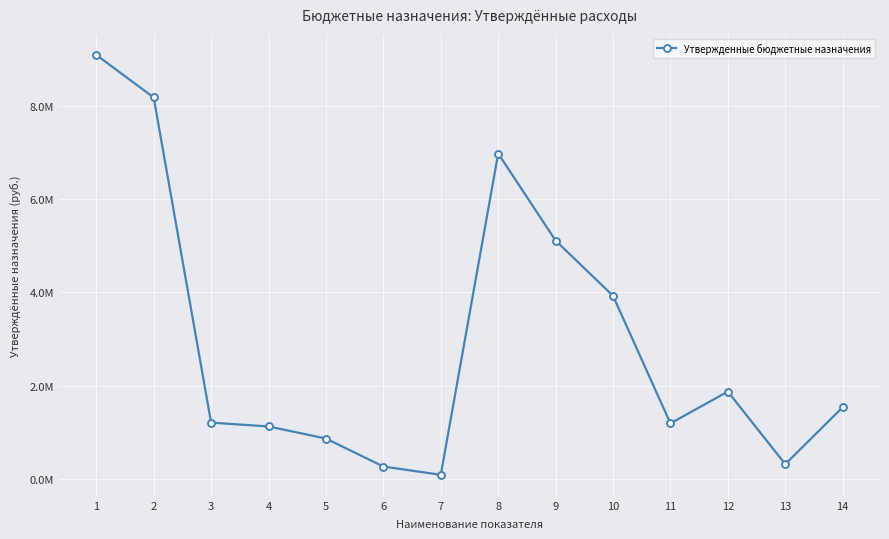

True or false: the data shows 1533250.8 at 14.

True